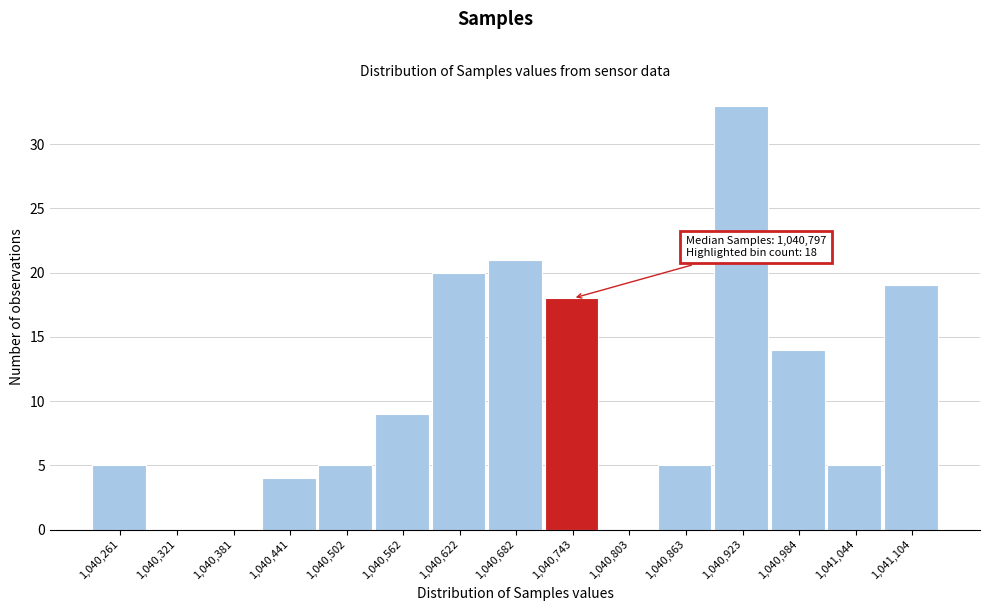

Reading right to left, list all the values displayed in this chart.

1,041,104=19	1,041,044=5	1,040,984=14	1,040,923=33	1,040,863=5	1,040,803=0	1,040,743=18	1,040,682=21	1,040,622=20	1,040,562=9	1,040,502=5	1,040,441=4	1,040,381=0	1,040,321=0	1,040,261=5